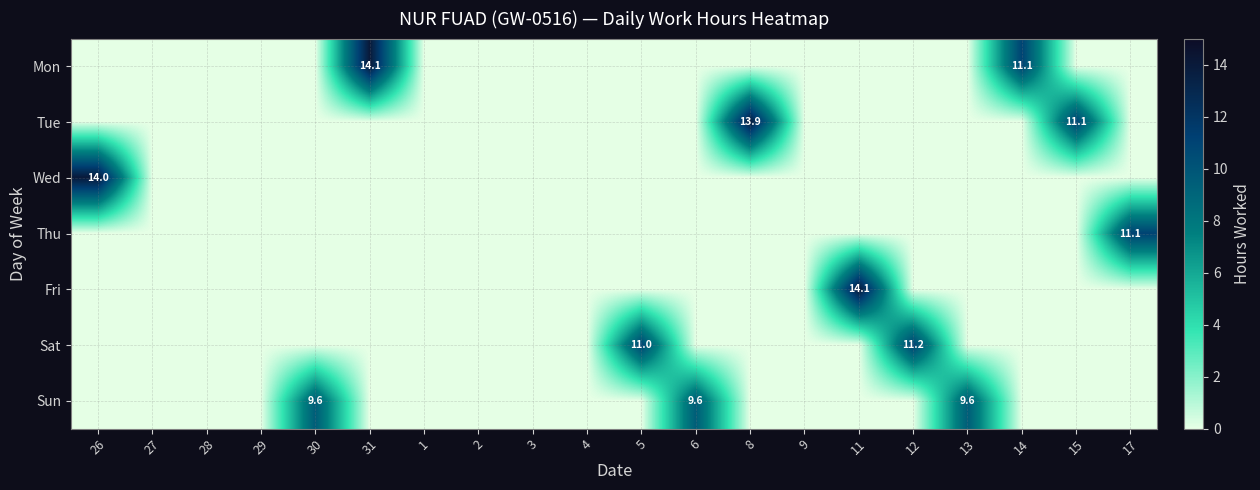

The Thu series shows 11.1 at 17. True or false?

True